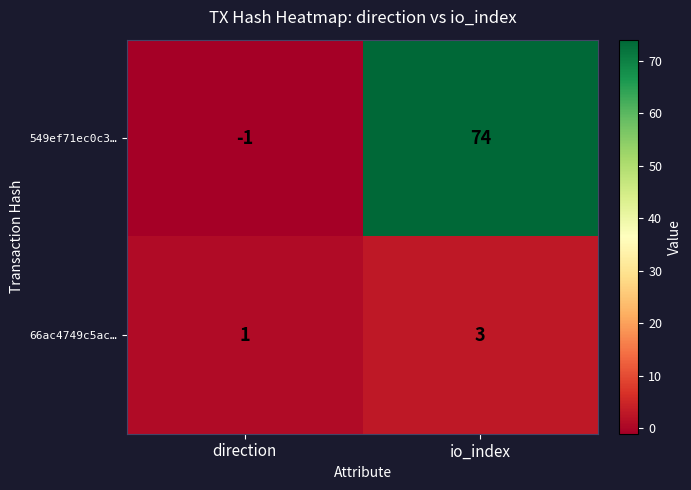

At which category does the chart reach its minimum across all series?

direction